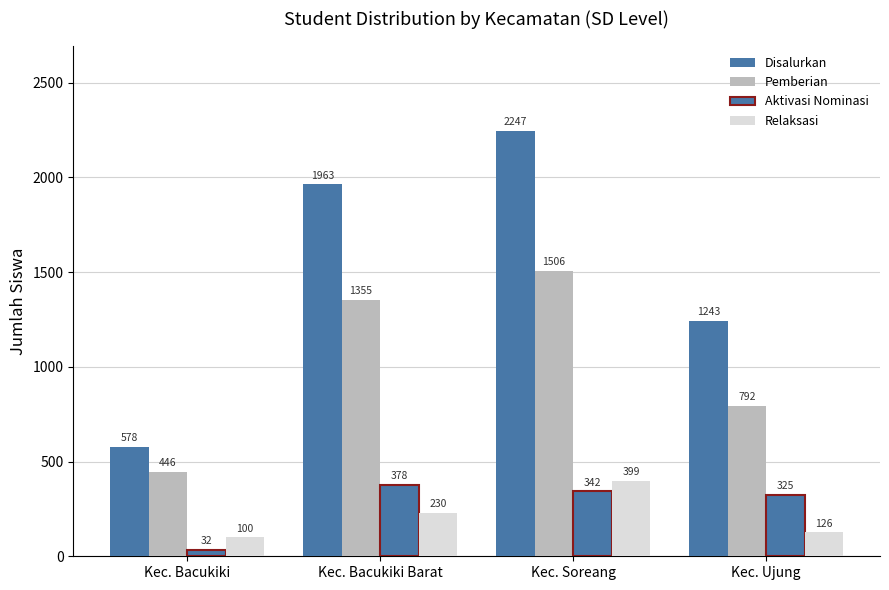

What is the sum of the Disalurkan values at Kec. Soreang and Kec. Ujung?

3490